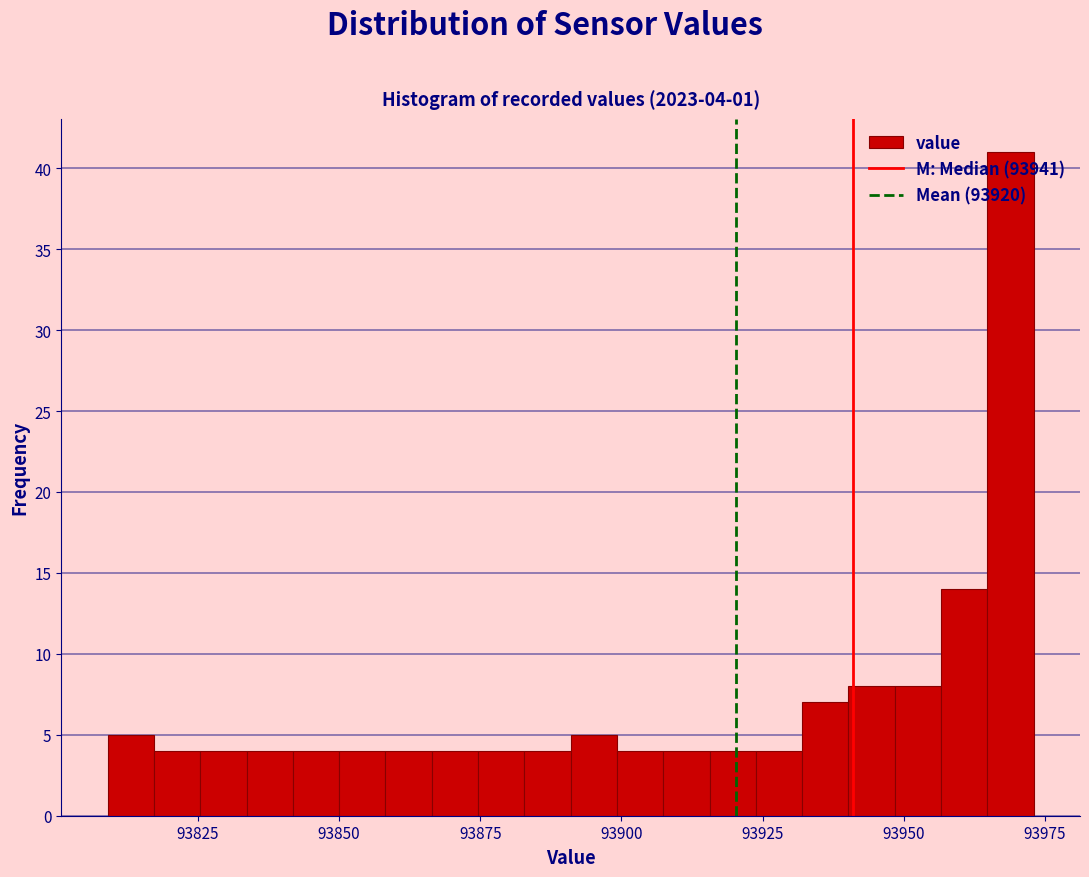

Read against the x-axis, roughly where is the centre of the tallest bar?

93970